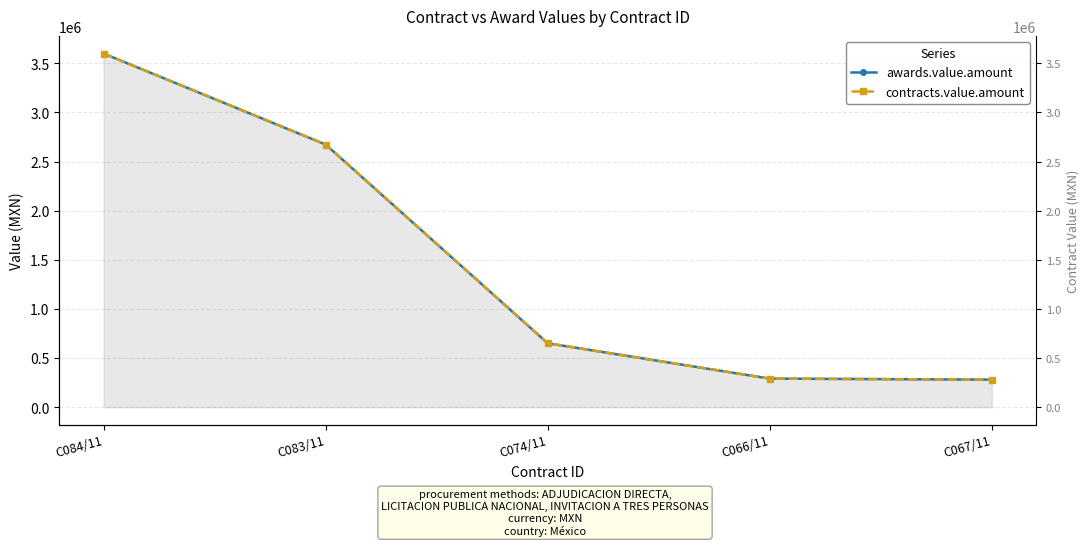

What is the lowest value of the contracts.value.amount series?

280000.0